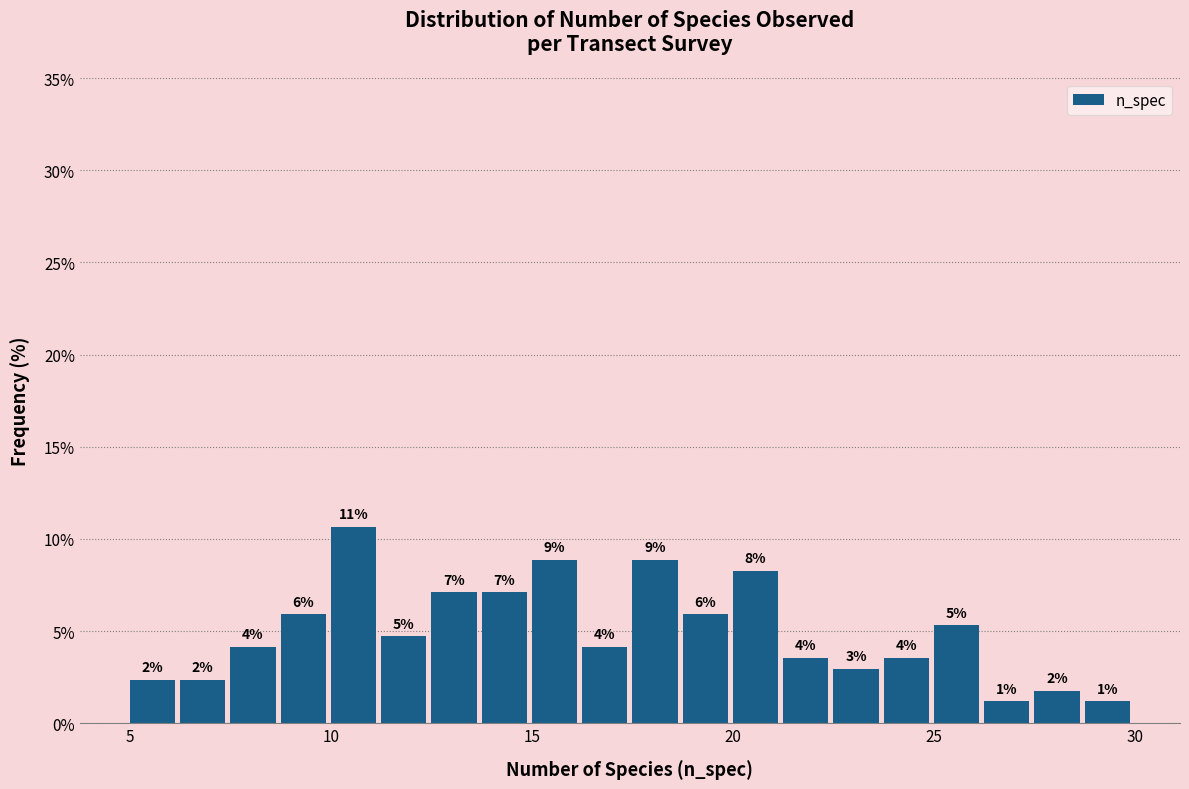

Around what value on the x-axis is the tallest bar? Give the approximate position of its centre, as read against the axis.

10.5